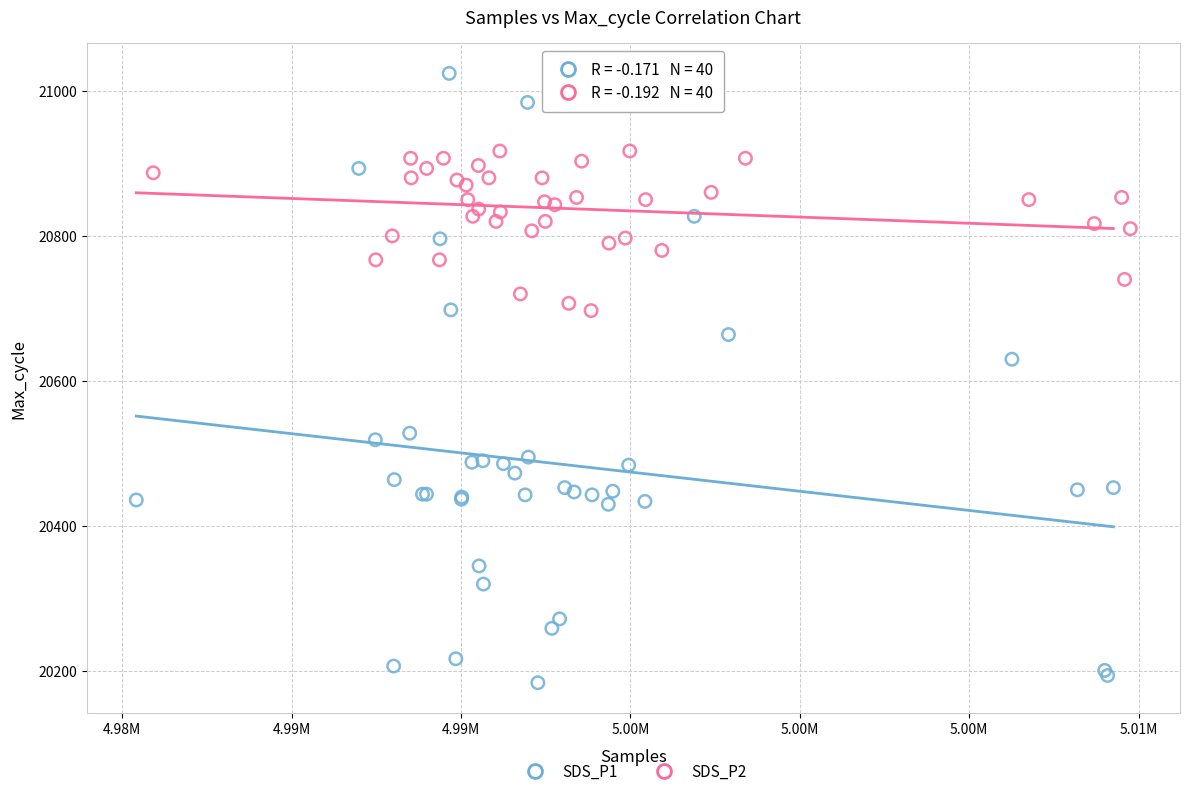

What are all the series names shown in the legend?

SDS_P1, SDS_P2